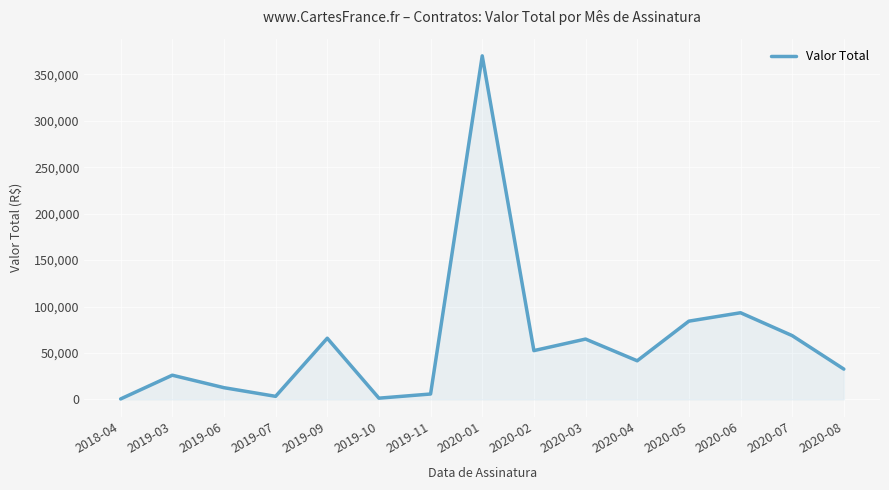

What is the label of the 3rd point from the right?

2020-06